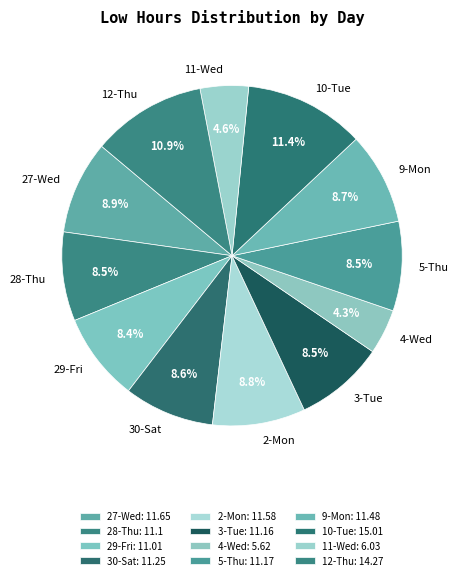

Combined, what portion of the pie is 2-Mon and 10-Tue?

20.2%